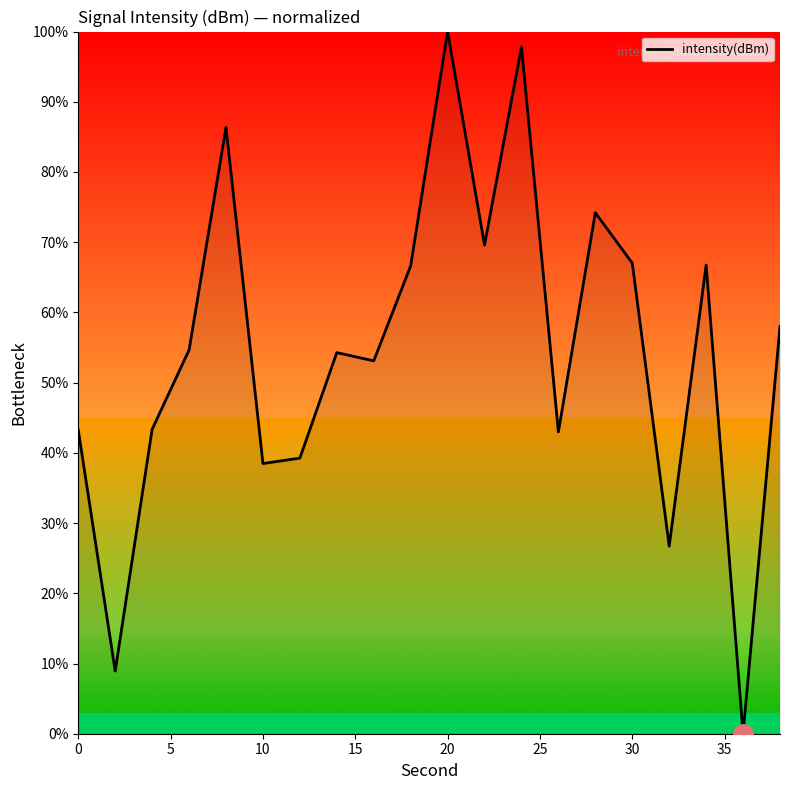

What is the difference between the maximum and minimum values?

100.0